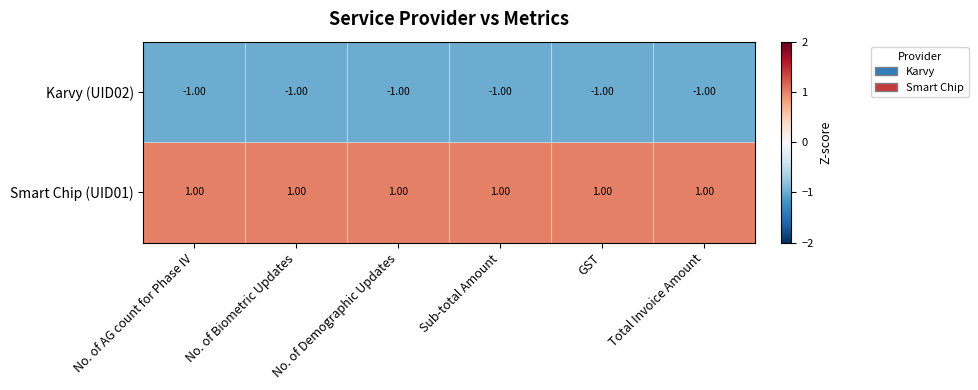

Is the value of Karvy (UID02) at Total Invoice Amount greater than the value of Smart Chip (UID01) at No. of Biometric Updates?

No